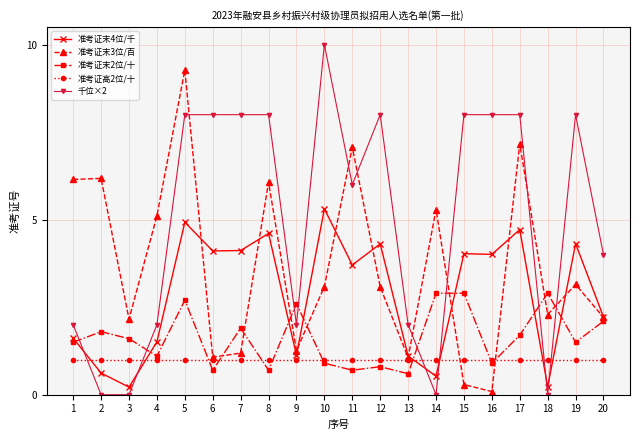

Does the chart have visible grid lines?

Yes